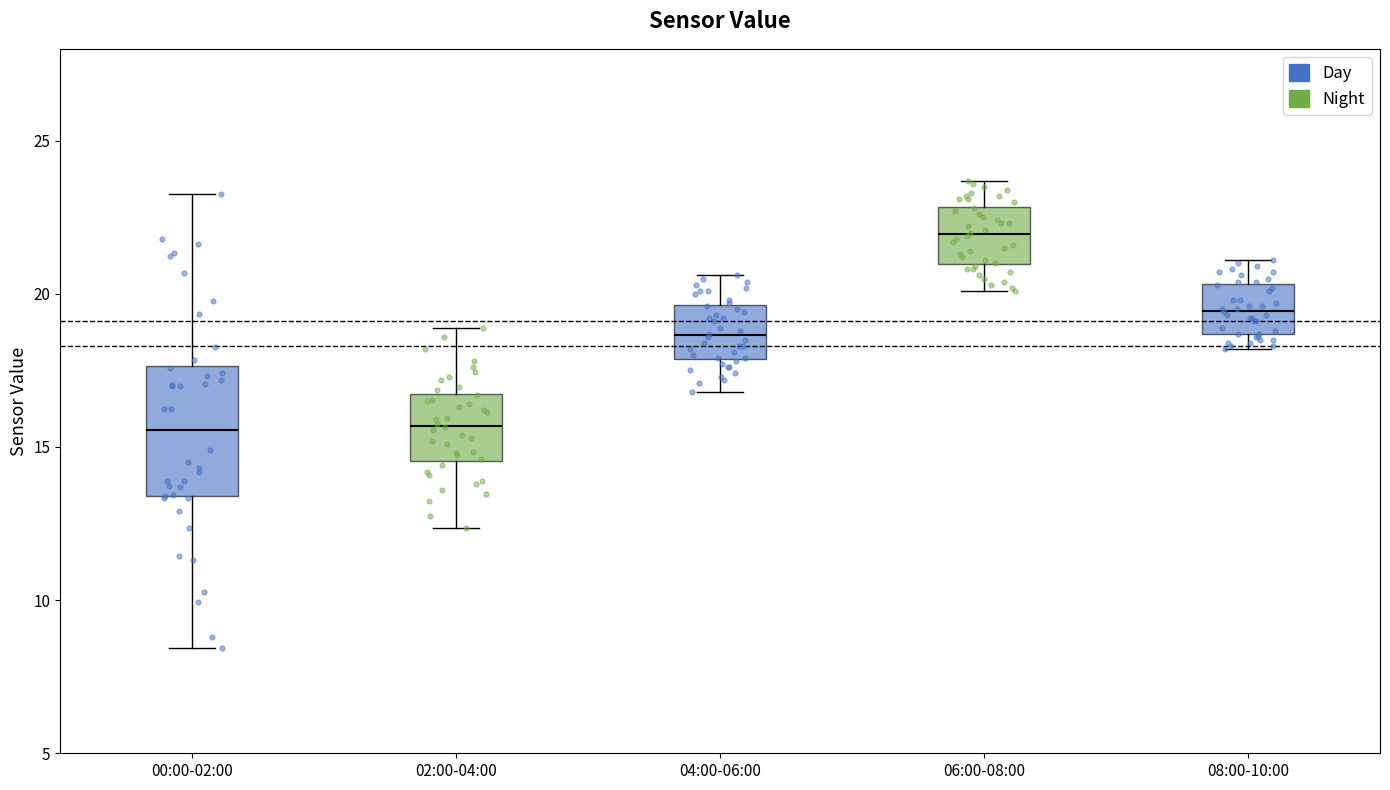

Which box is the tallest, from its lower edge to its upper edge?

00:00-02:00